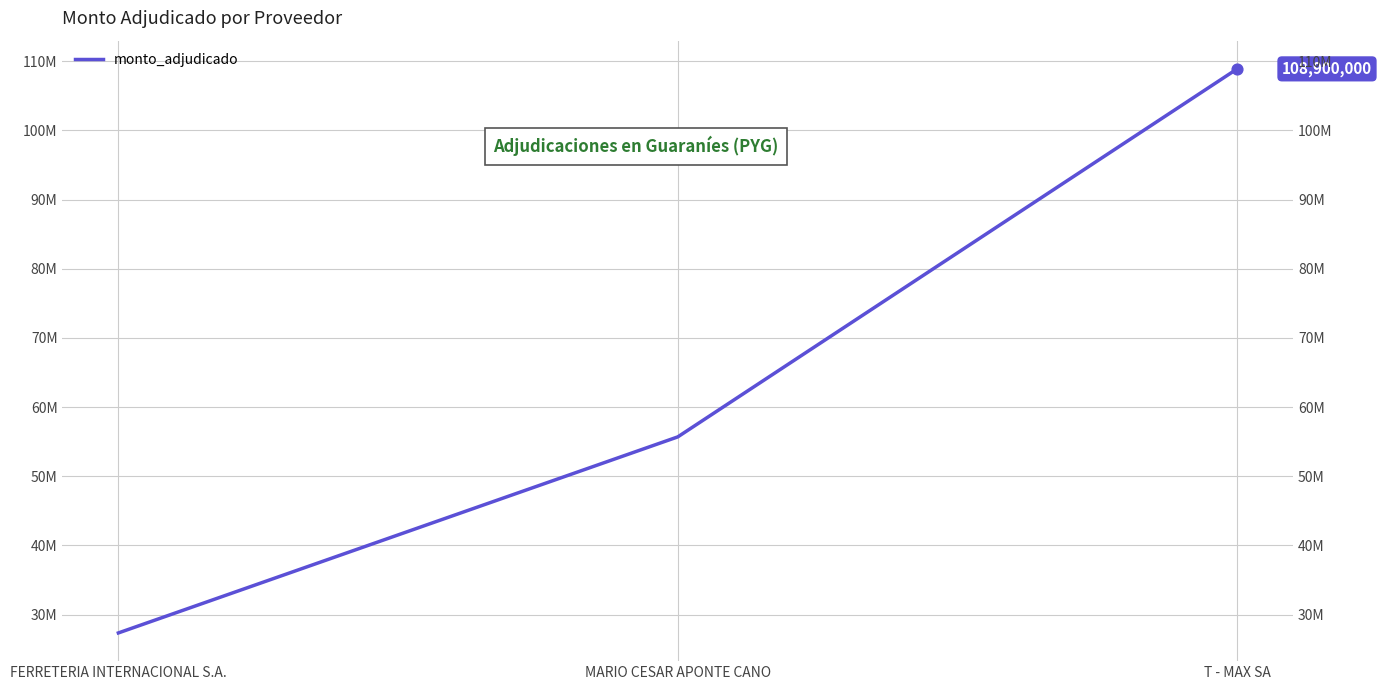

Approximately how many times larger is the value at T - MAX SA compared to MARIO CESAR APONTE CANO?

2.0